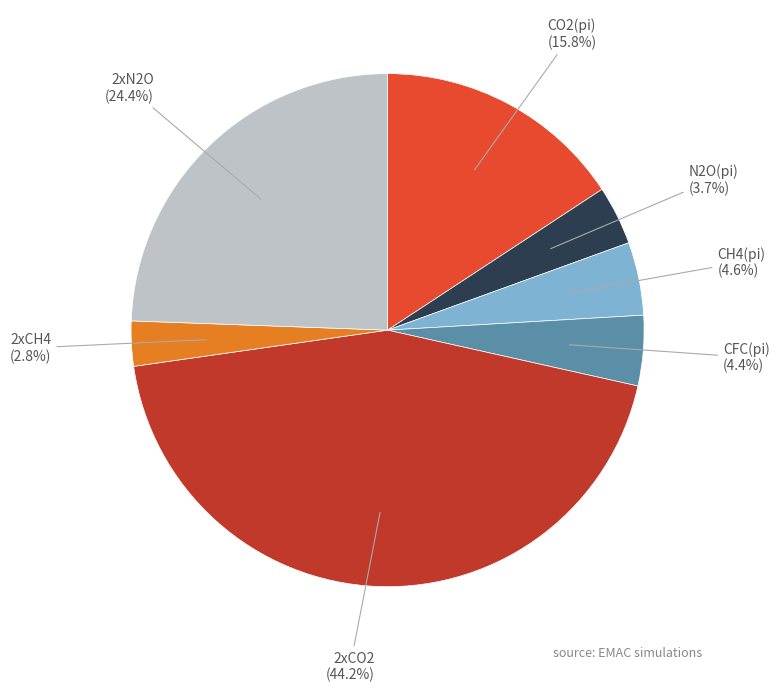

How many slices are in this pie chart?

7